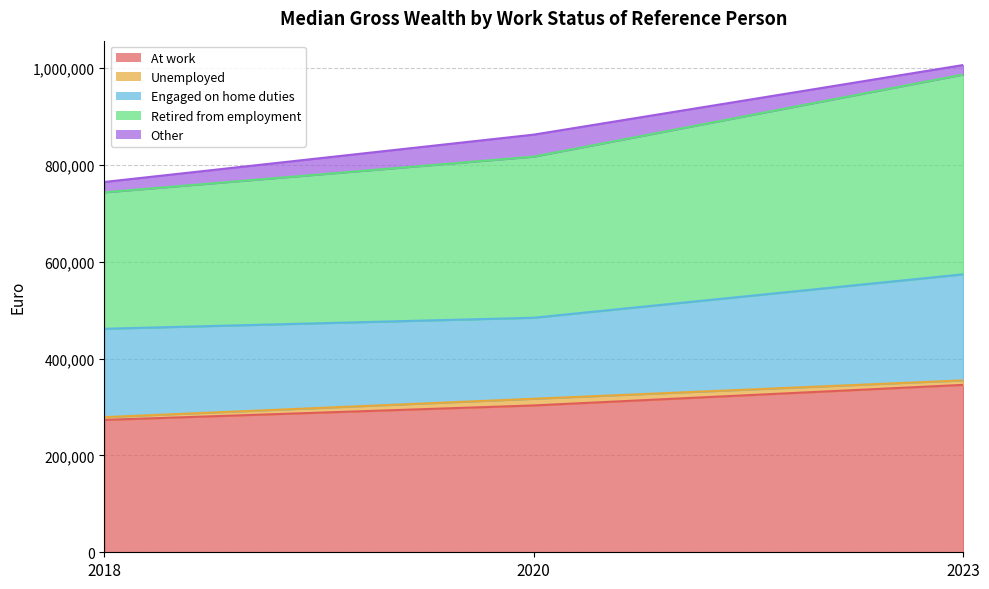

How many lines are shown in the chart?

5